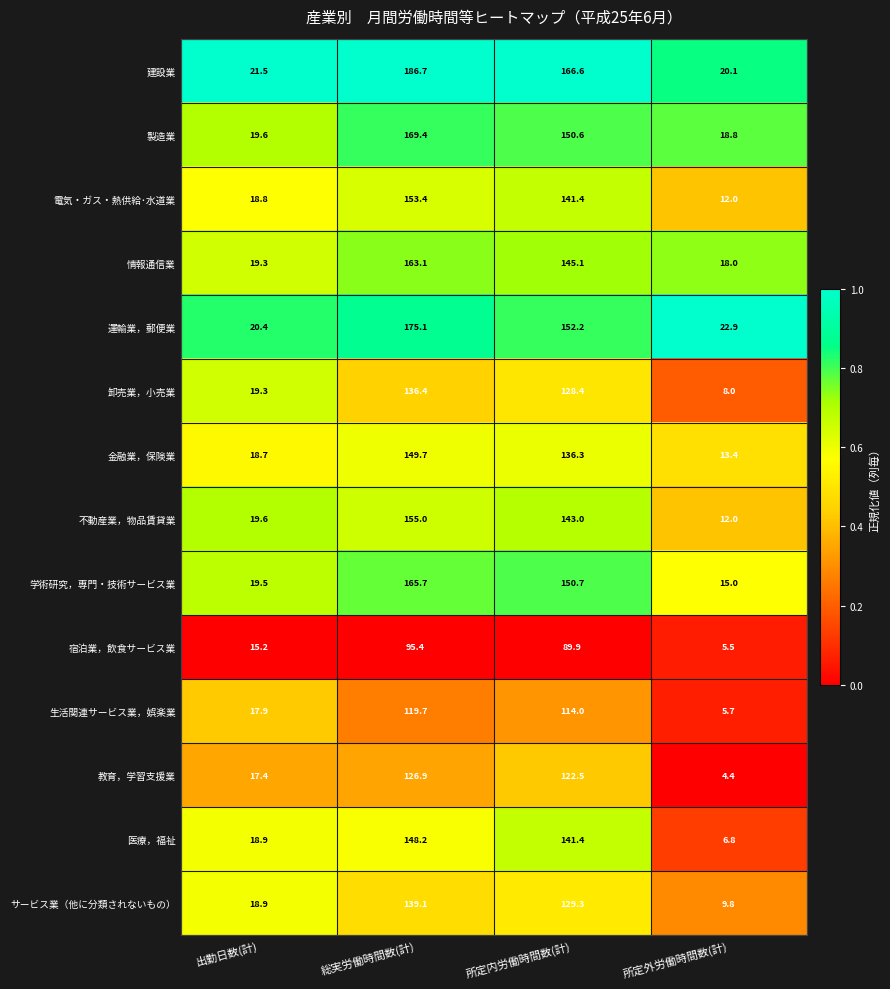

Rank the series by their maximum value, from lowest to highest.

宿泊業，飲食サービス業, 生活関連サービス業，娯楽業, 教育，学習支援業, 卸売業，小売業, サービス業（他に分類されないもの）, 医療，福祉, 金融業，保険業, 電気・ガス・熱供給･水道業, 不動産業，物品賃貸業, 情報通信業, 学術研究，専門・技術サービス業, 製造業, 運輸業，郵便業, 建設業